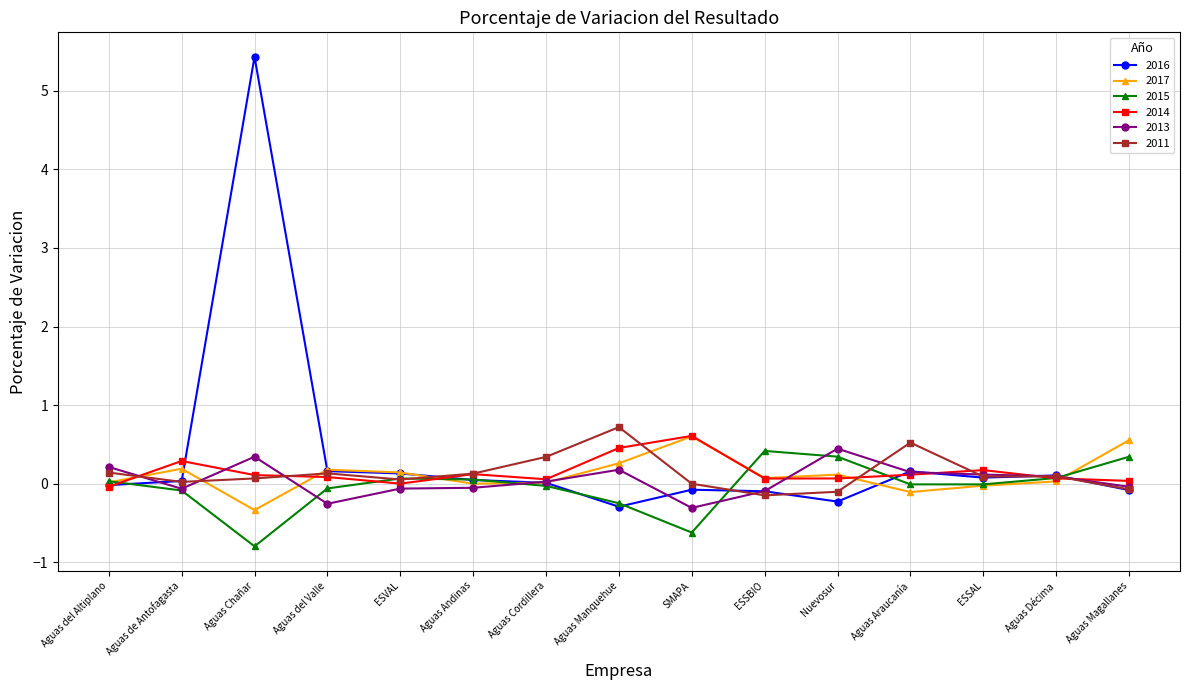

True or false: 2015 has a value of 0.3 at Nuevosur.

True